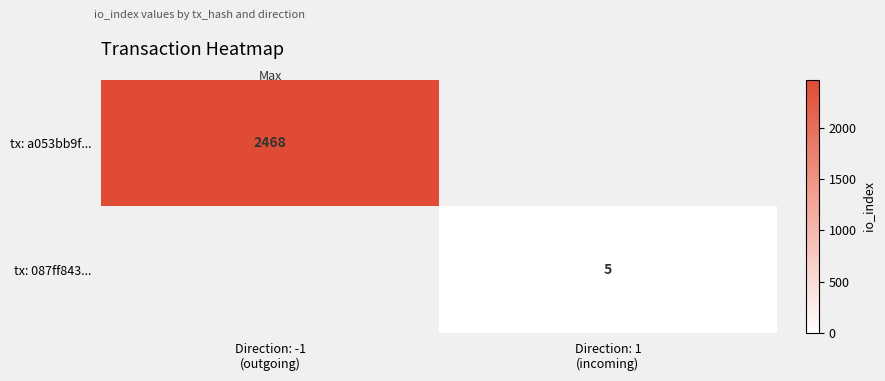

List the labels in order of tx: a053bb9f... value, largest first.

Direction: -1 (outgoing), Direction: 1 (incoming)